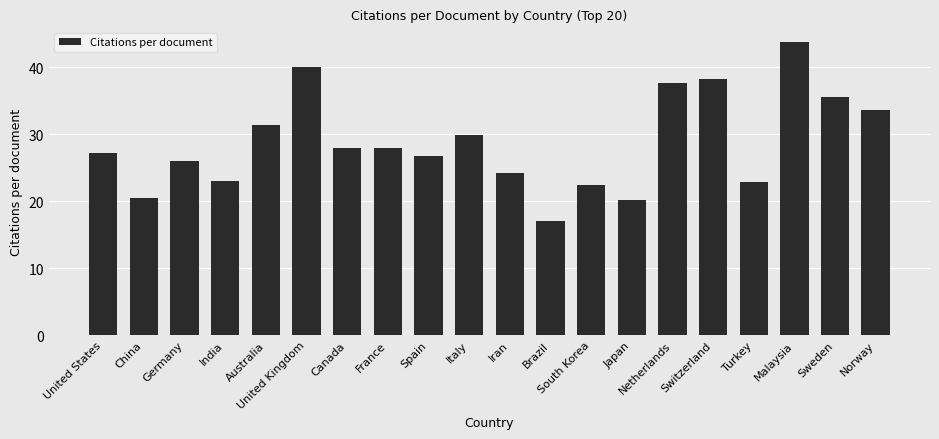

Which label corresponds to the largest value in the chart?

Malaysia